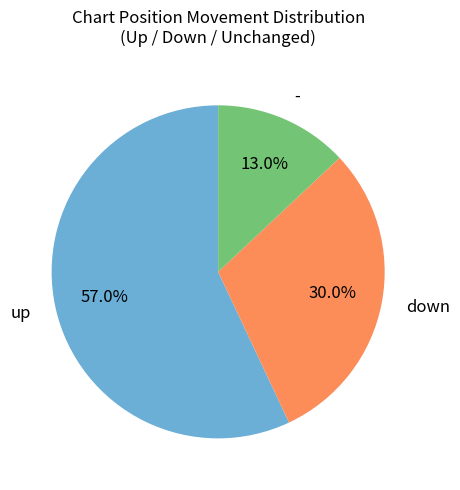

Rank the categories by value from lowest to highest.

-, down, up